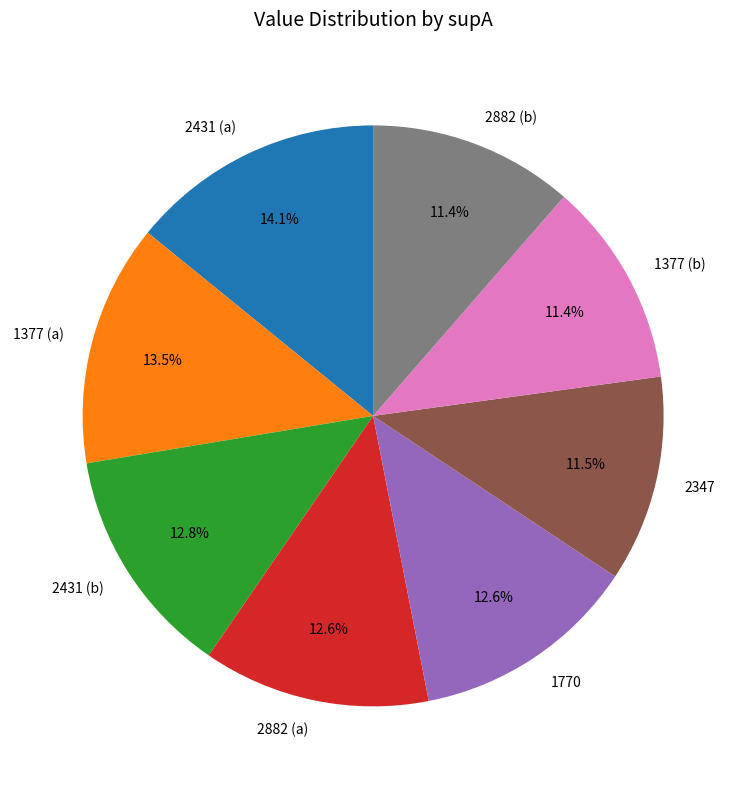

Which has a higher value, 1770 or 2347?

1770